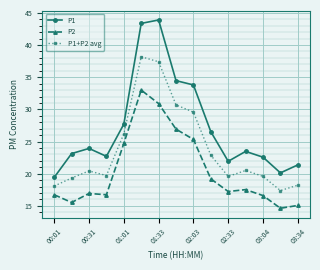

List the series in order of their overall mean, lowest first.

P2, P1+P2 avg, P1